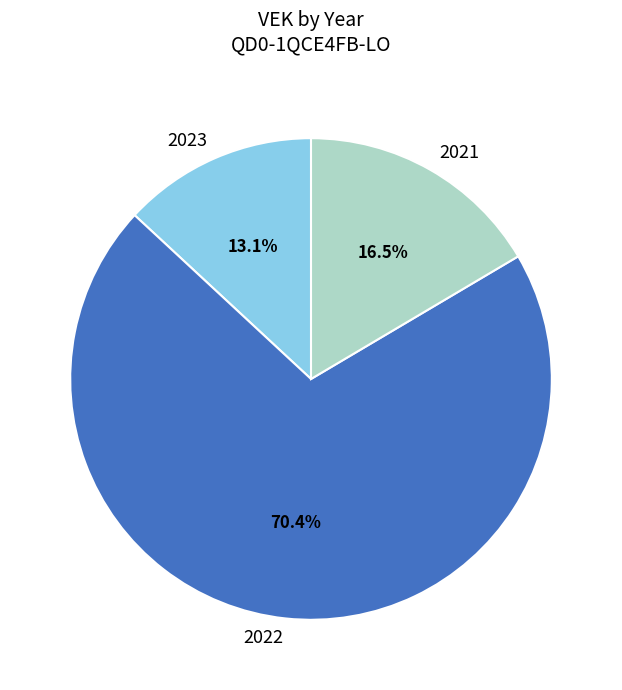

What is the smallest slice in the pie chart?

2023